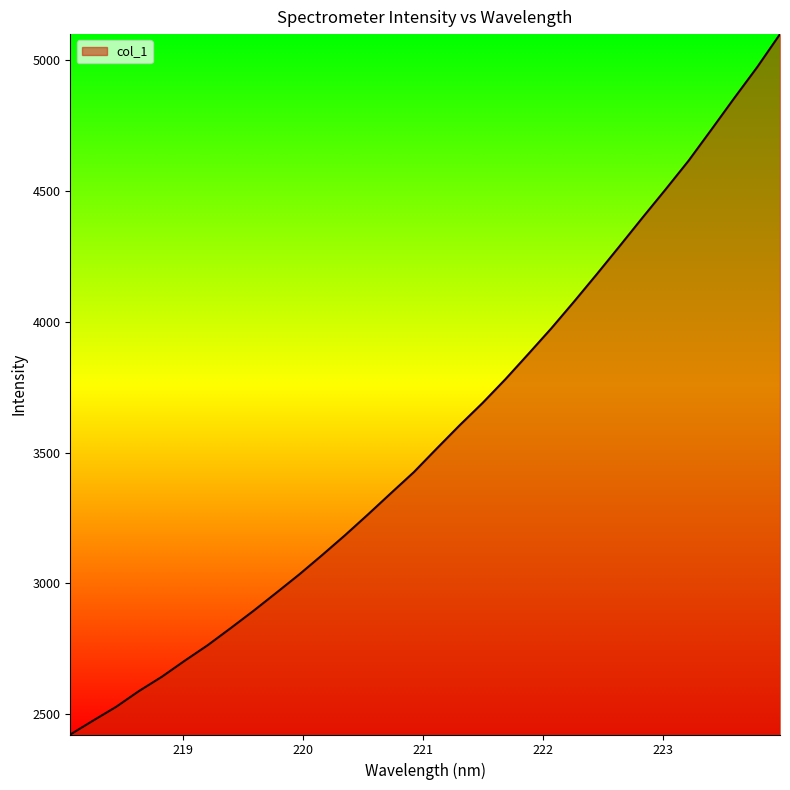

How many lines are shown in the chart?

1